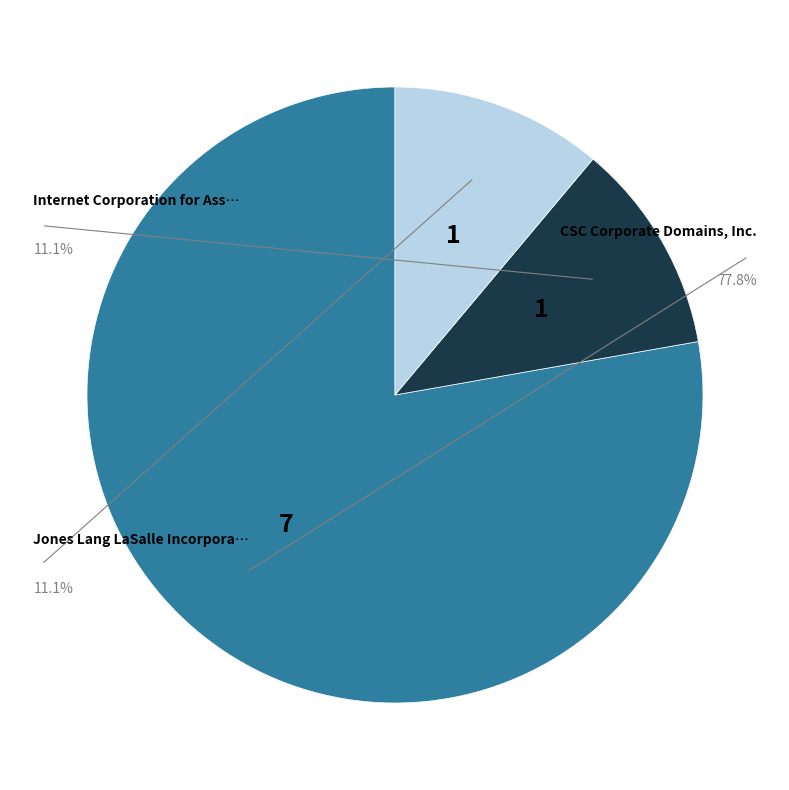

What percentage do Jones Lang LaSalle Incorporated and CSC Corporate Domains, Inc. together represent?

88.9%